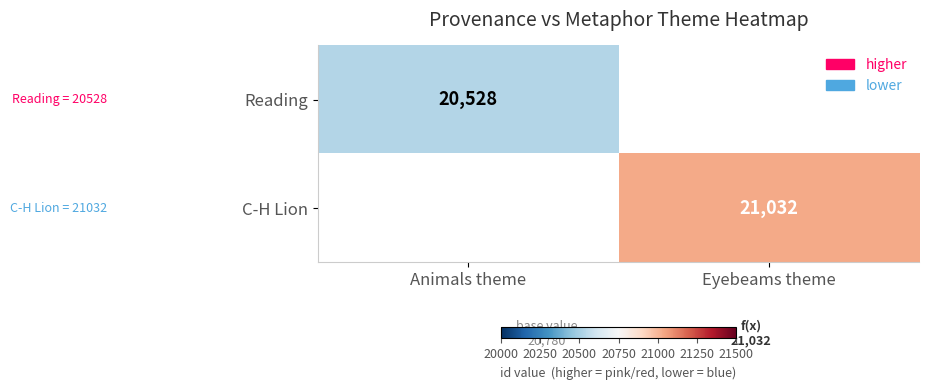

The value of C-H Lion at Eyebeams theme is 21032. True or false?

True